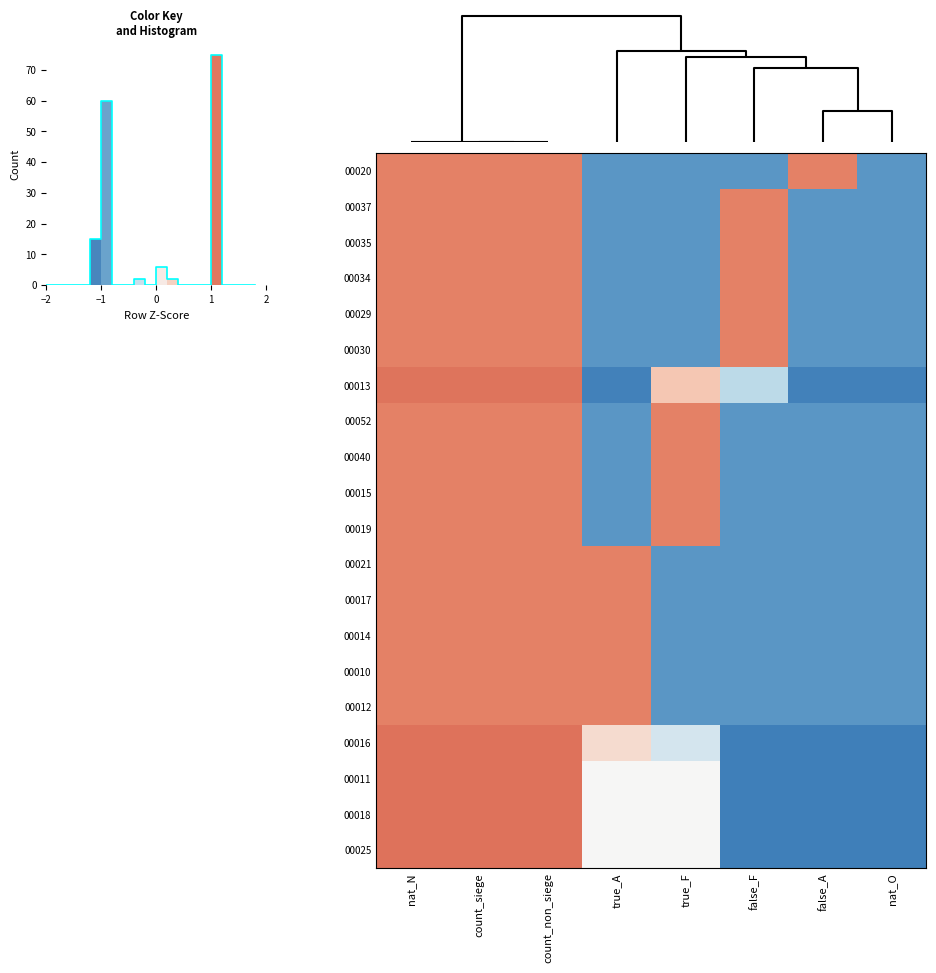

The 00020 series shows -1.0 at false_F. True or false?

True